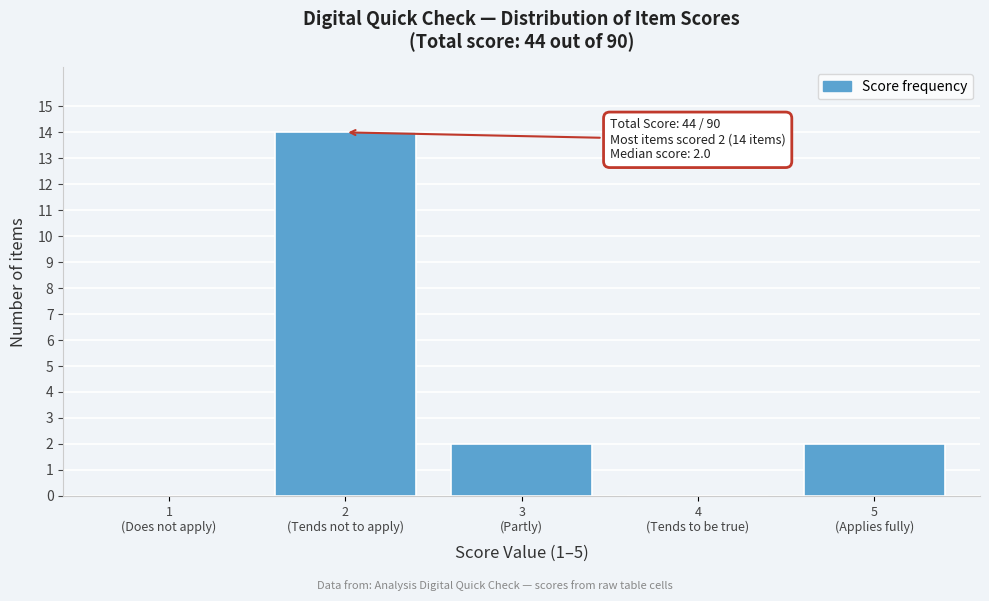

What is the greatest value displayed?

14